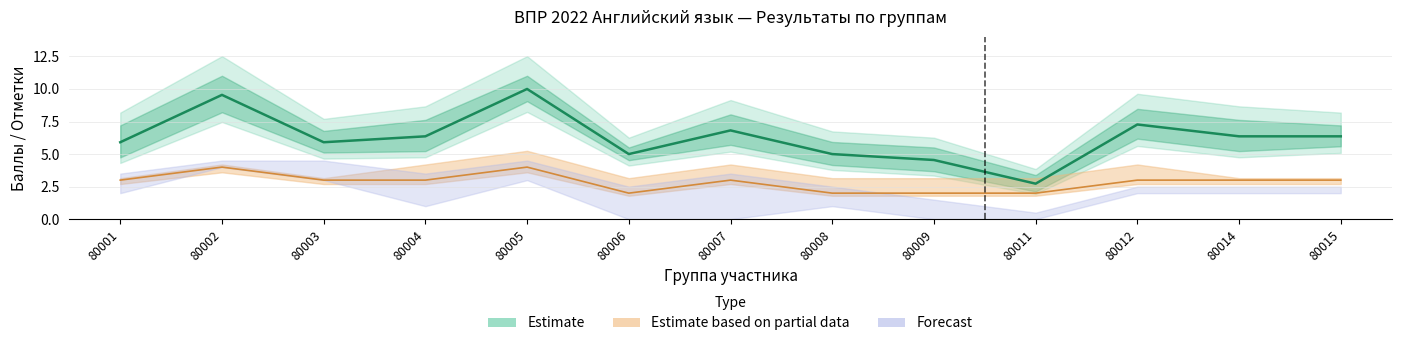

What is the smallest value displayed?

2.7